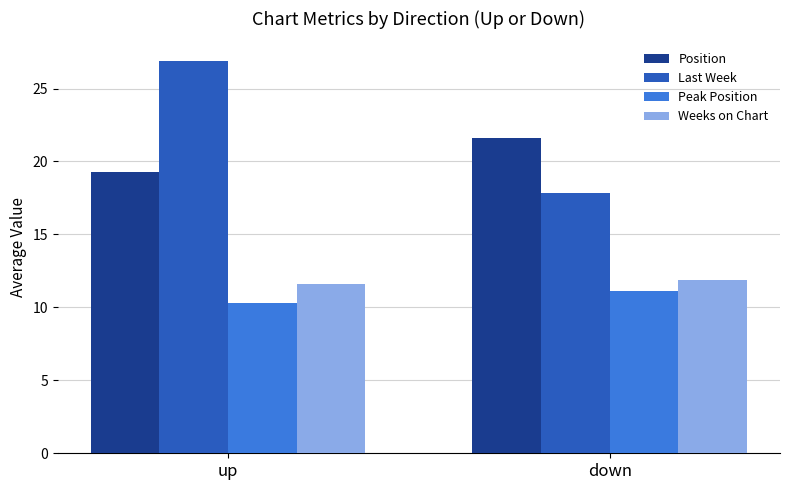

Which series has the largest total across all categories?

Last Week